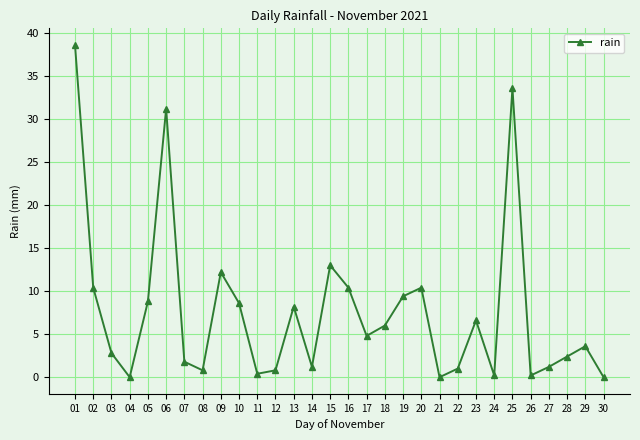

At which label does the data first exceed 4?

01